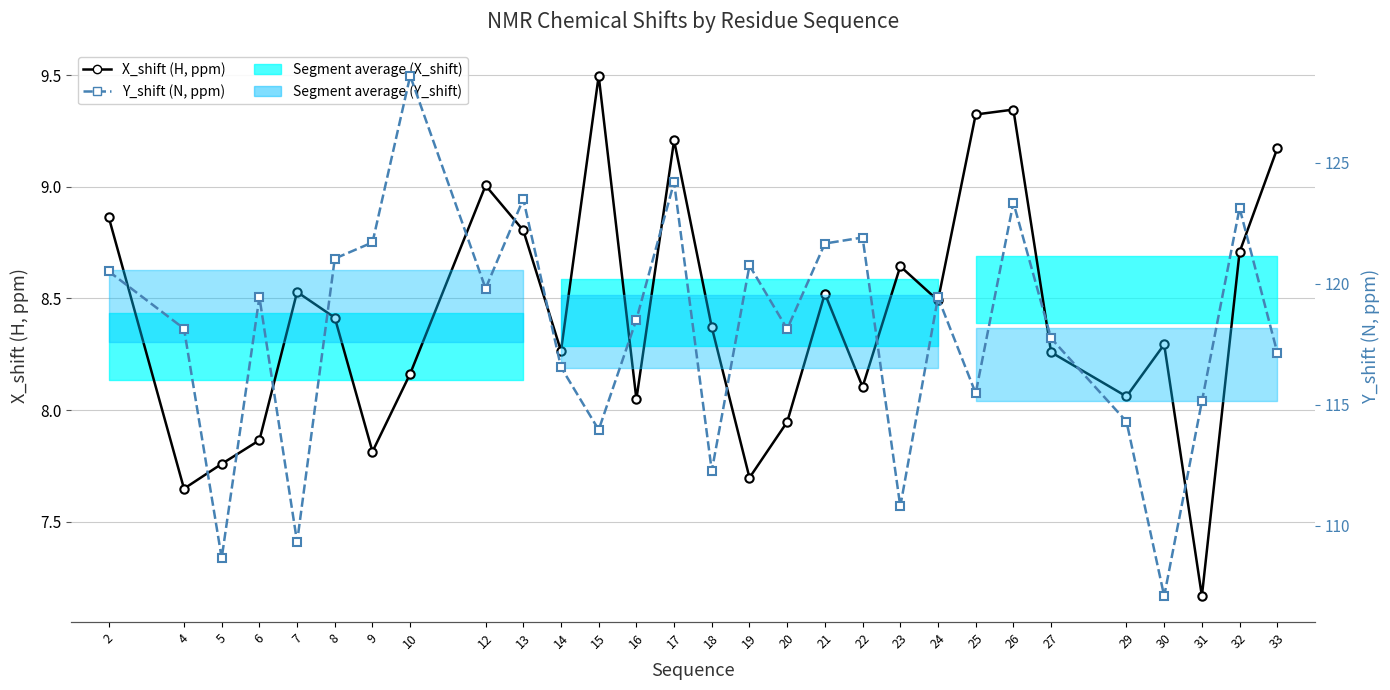

What is the difference between the highest and lowest values at 29?

106.2